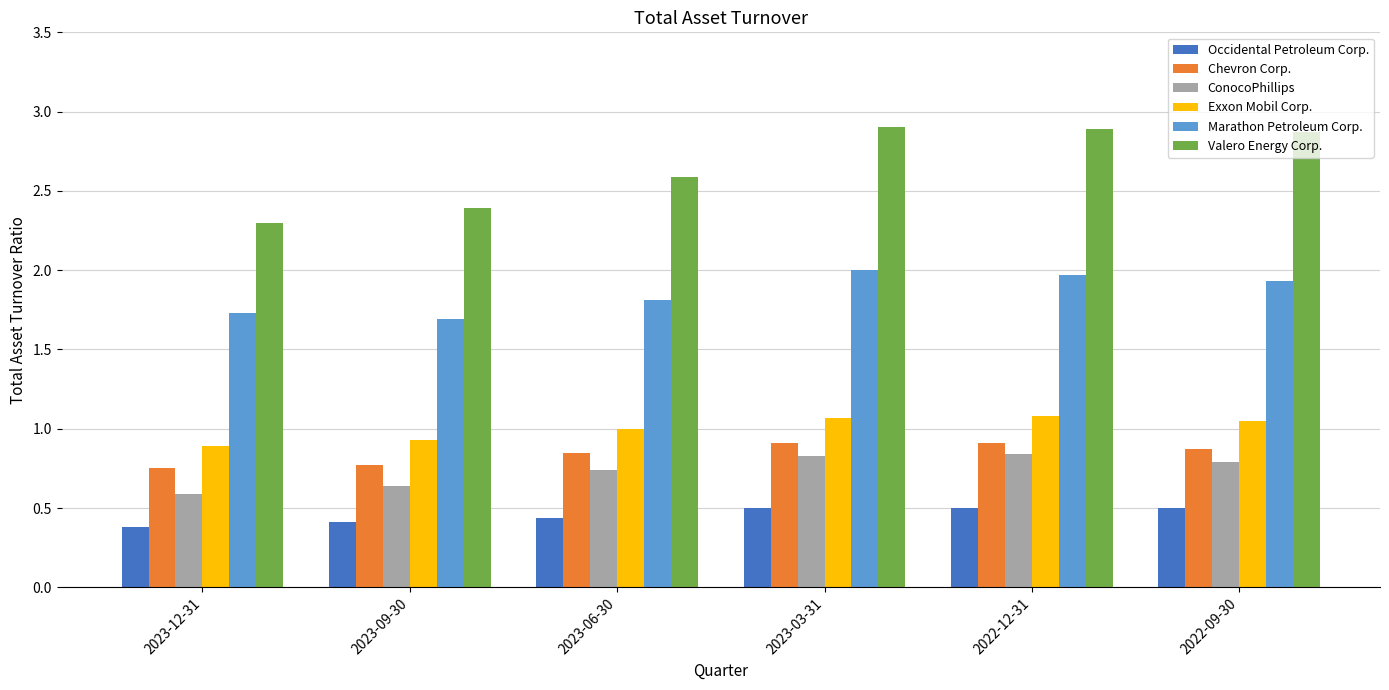

The value of Valero Energy Corp. at 2023-09-30 is 3.5. True or false?

False